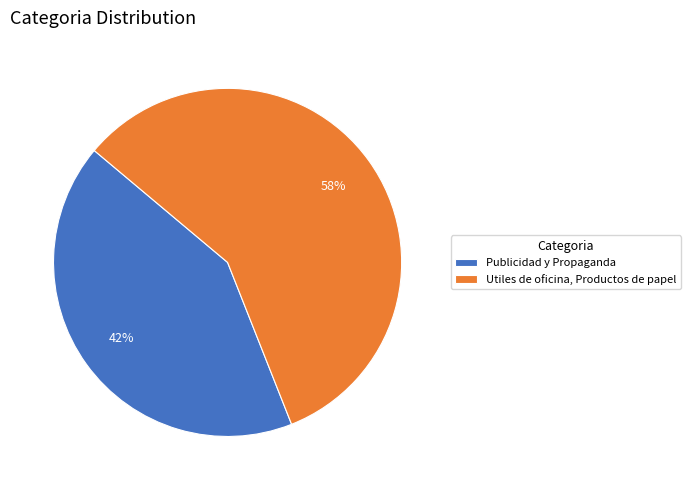

Between Publicidad y Propaganda and Utiles de oficina, Productos de papel, which is larger?

Utiles de oficina, Productos de papel